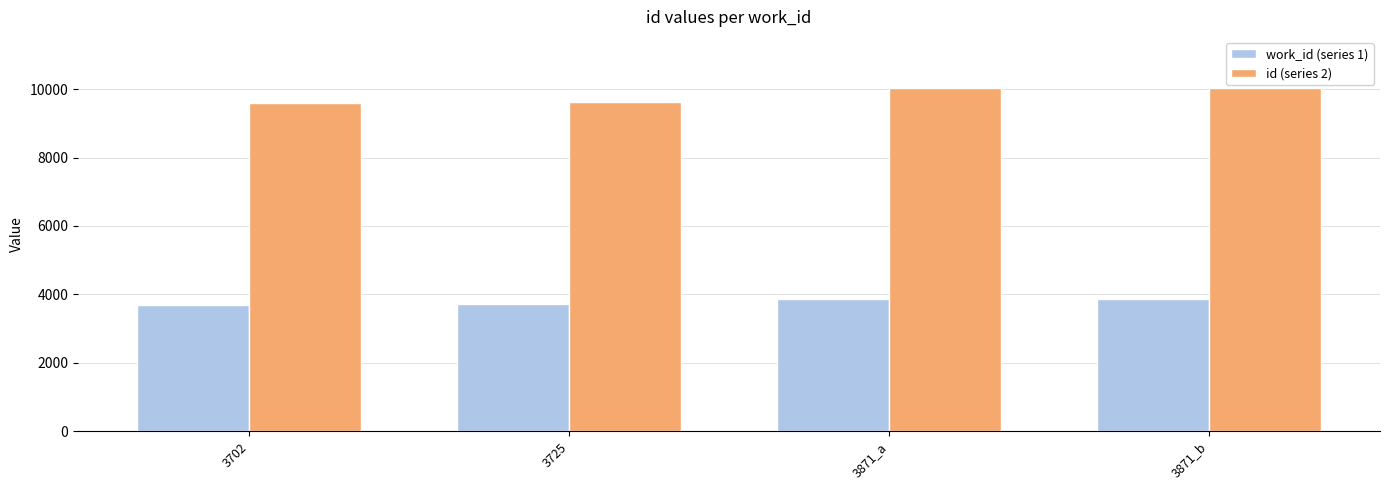

What is the difference between the maximum and second lowest values in the id (series 2) series?

405